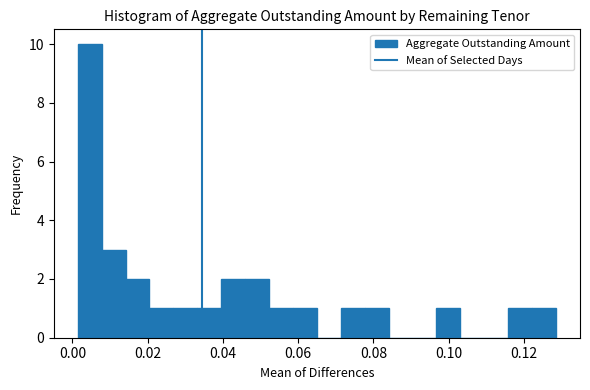

Around what value on the x-axis is the tallest bar? Give the approximate position of its centre, as read against the axis.

0.004